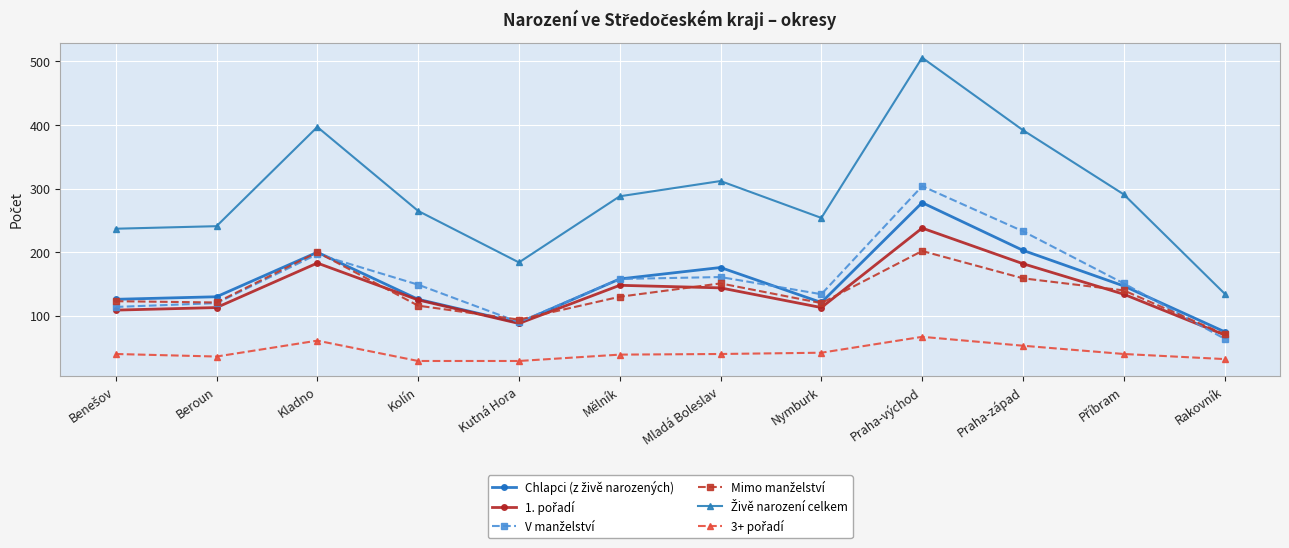

Which category has the highest value across all series?

Praha-východ